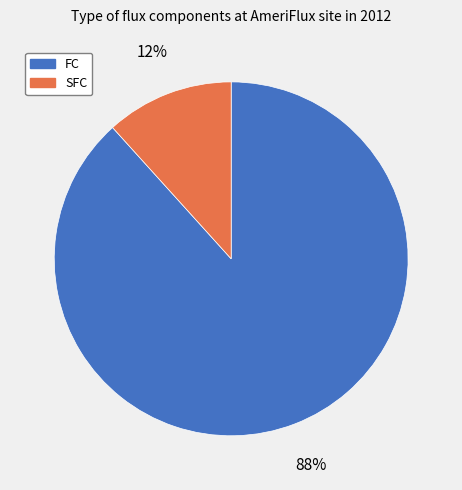

Which has a higher value, FC or SFC?

FC